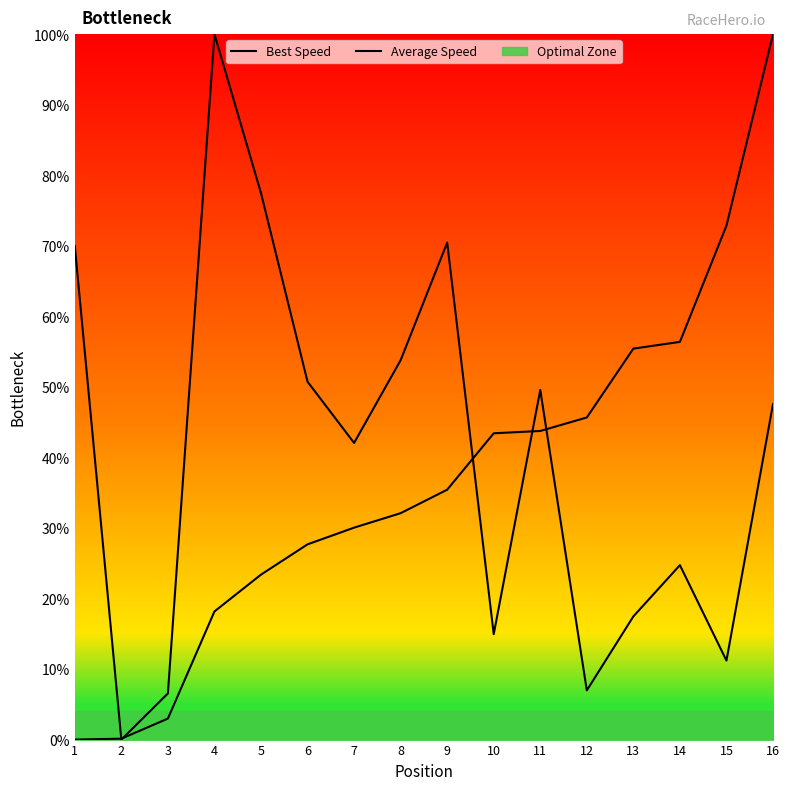

Which series has the widest spread of values?

Best Speed